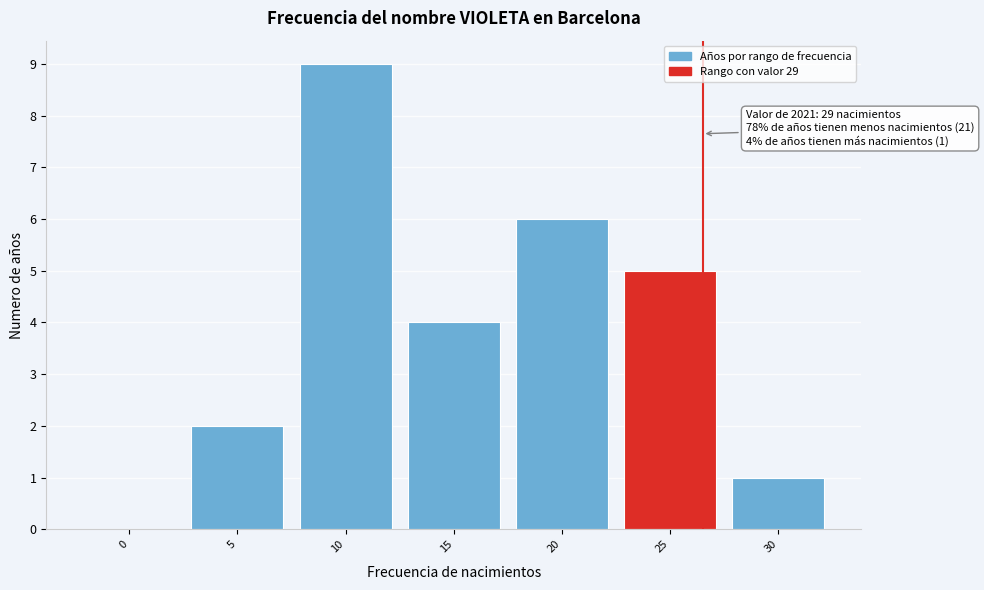

Reading right to left, extract all data points from this chart.

30=1	25=5	20=6	15=4	10=9	5=2	0=0